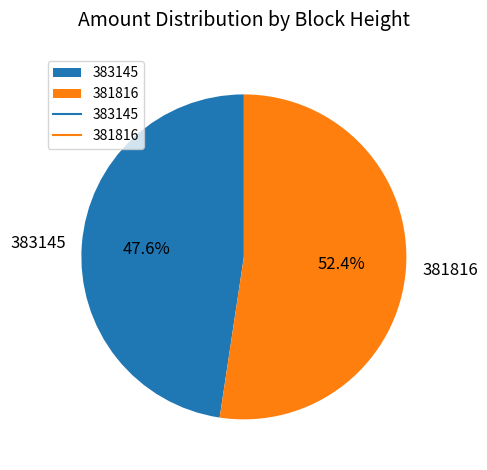

Is it true that 381816 is 52% of the pie?

True